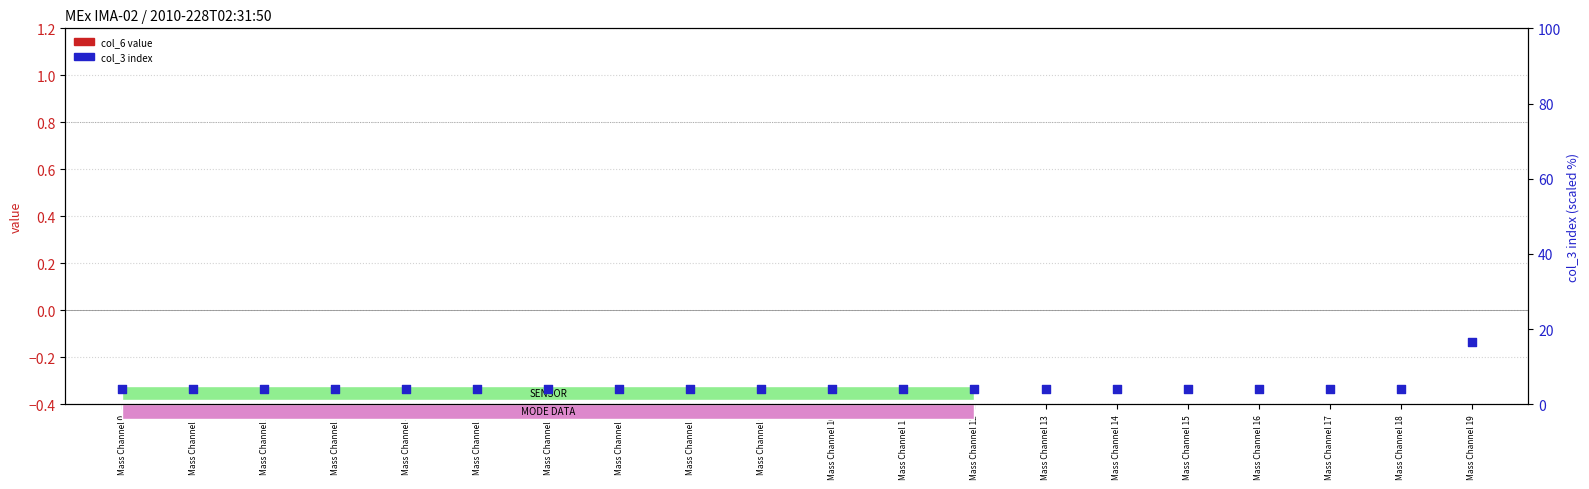

Which series reaches the minimum Y coordinate?

col_6 value